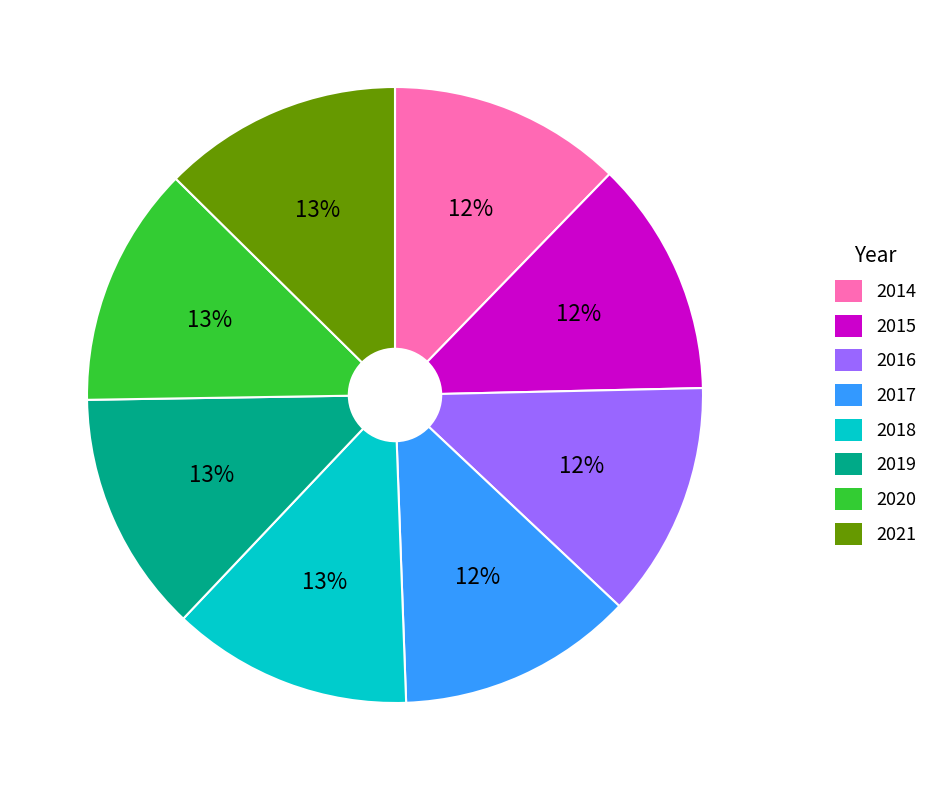

Is the sum of 2019 and 2017 greater than half?

No